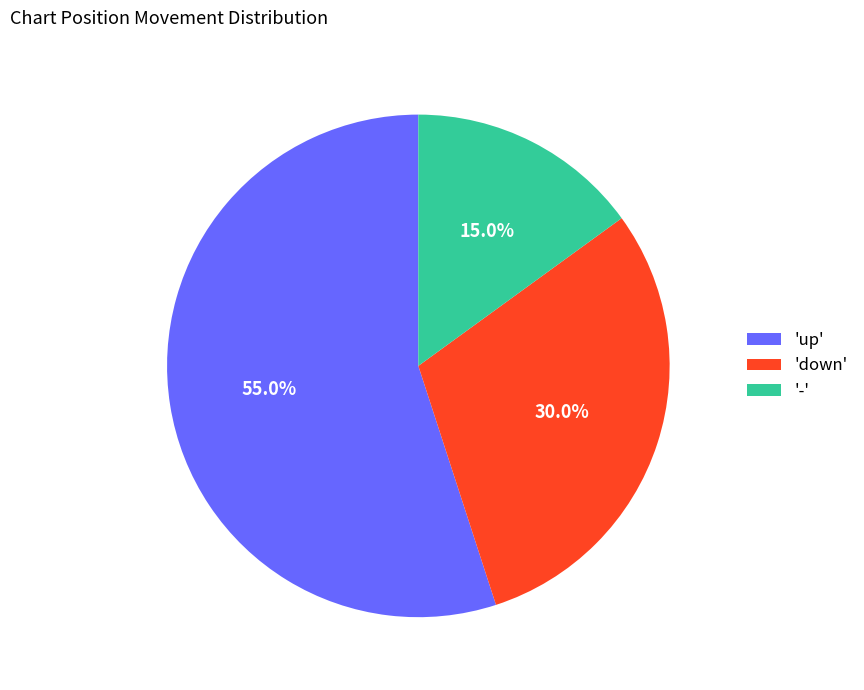

Count the number of slices in the pie.

3